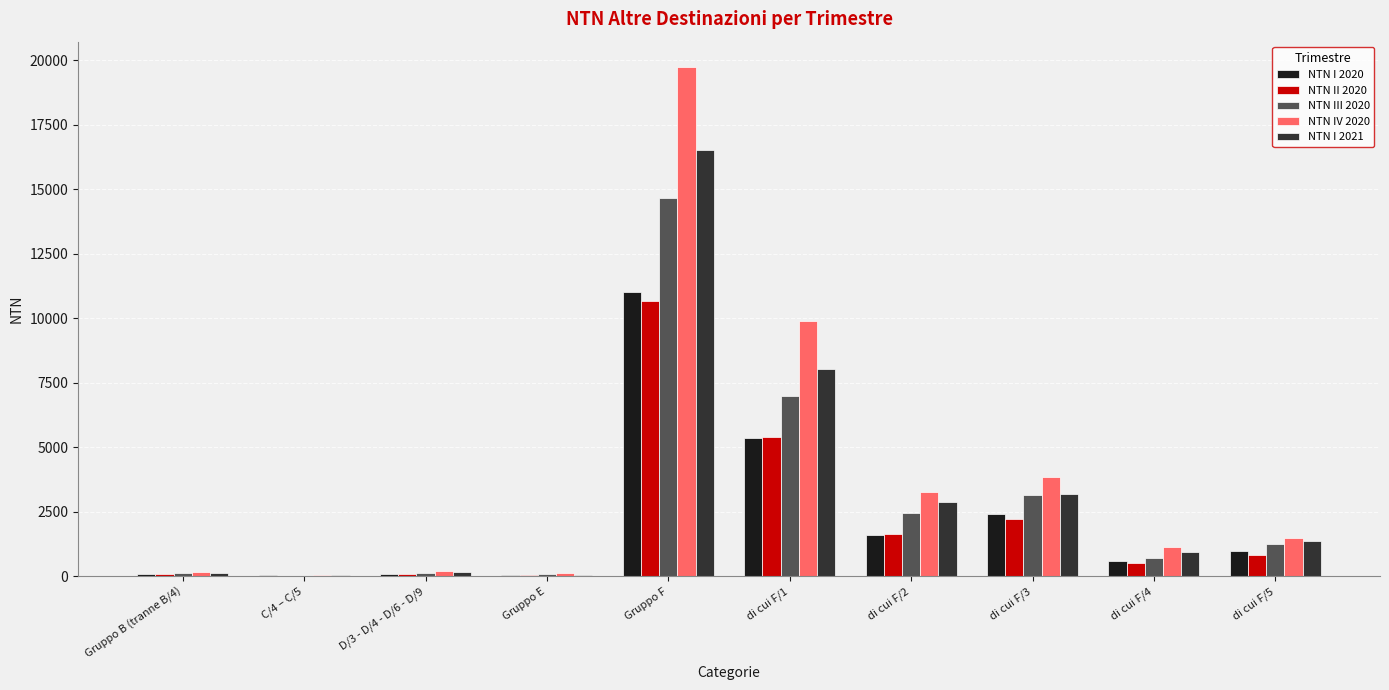

What is the sum of the NTN IV 2020 values at di cui F/2 and C/4 – C/5?

3298.3